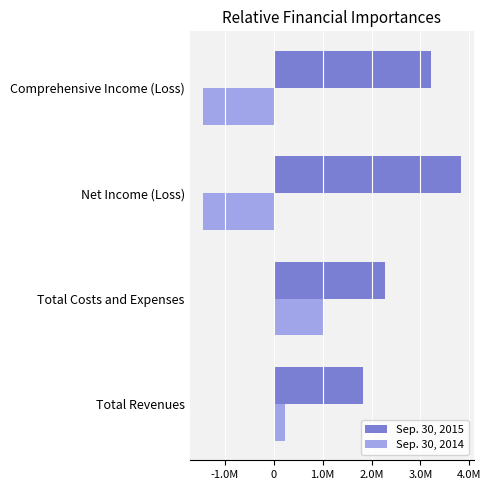

What are all the series names shown in the legend?

Sep. 30, 2015, Sep. 30, 2014